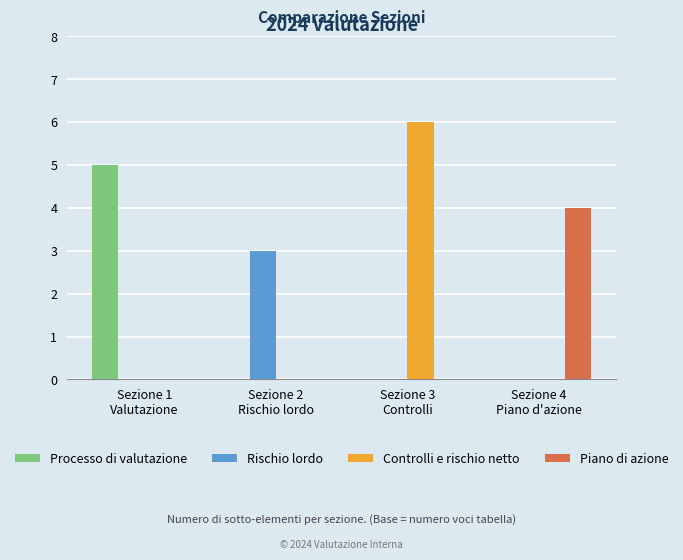

How many groups of bars are there?

4